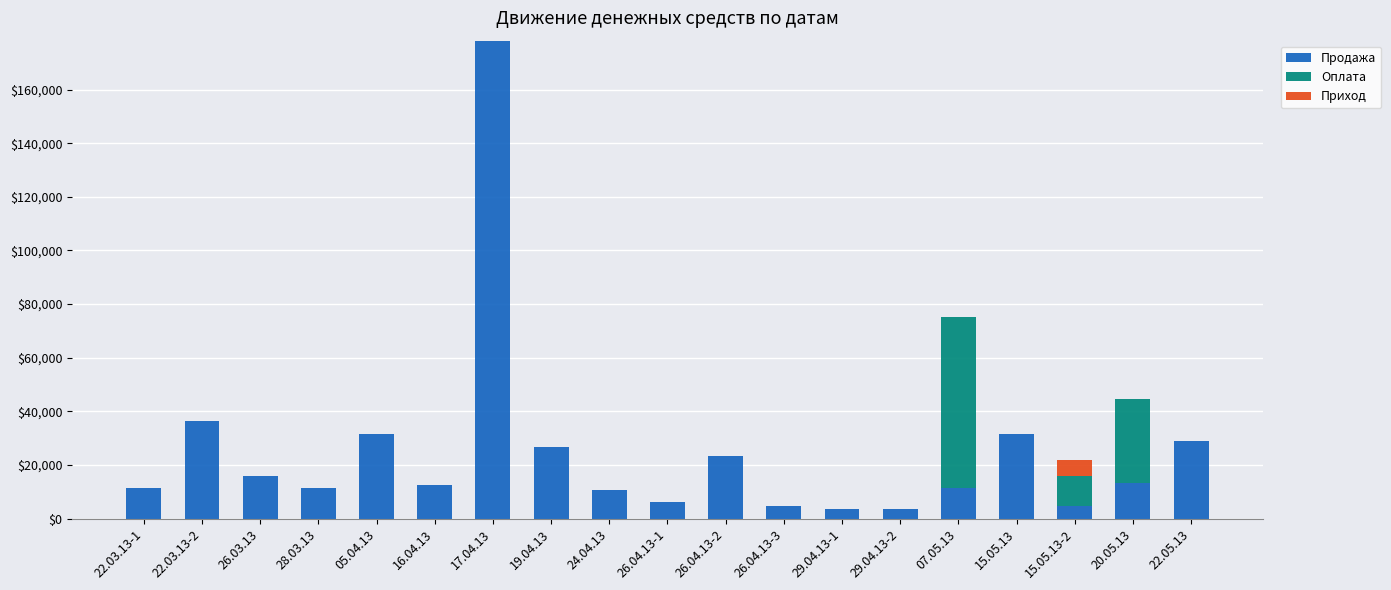

Which category has the highest value in the Продажа series?

17.04.13